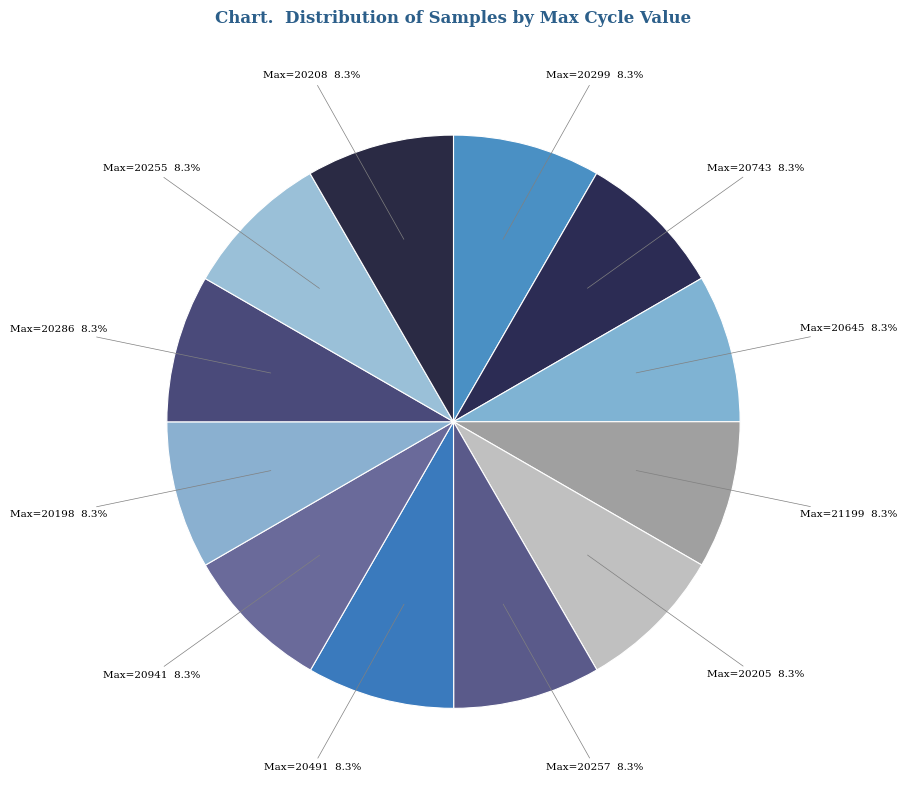

How many slices are in this pie chart?

12